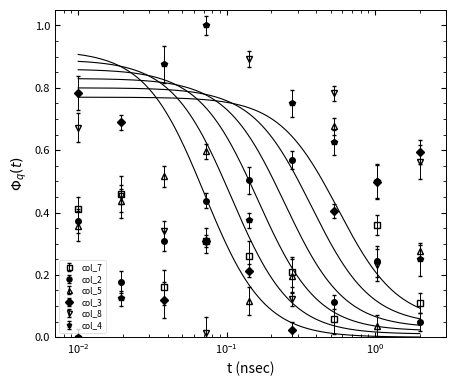

How many interior local peaks does the col_3 series have?

1